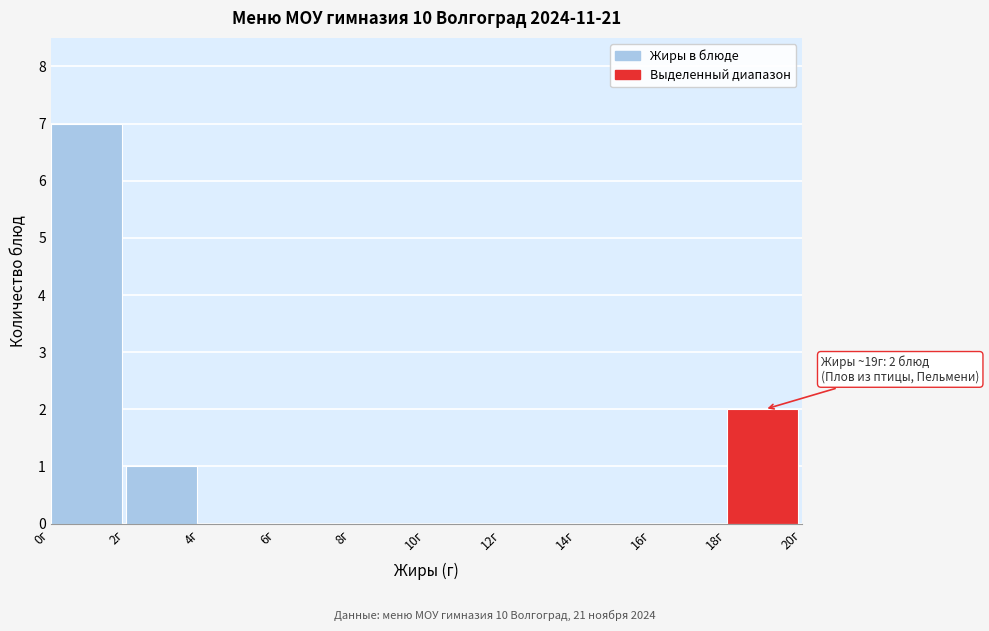

Which range on the x-axis has the tallest bar?

0 to 2